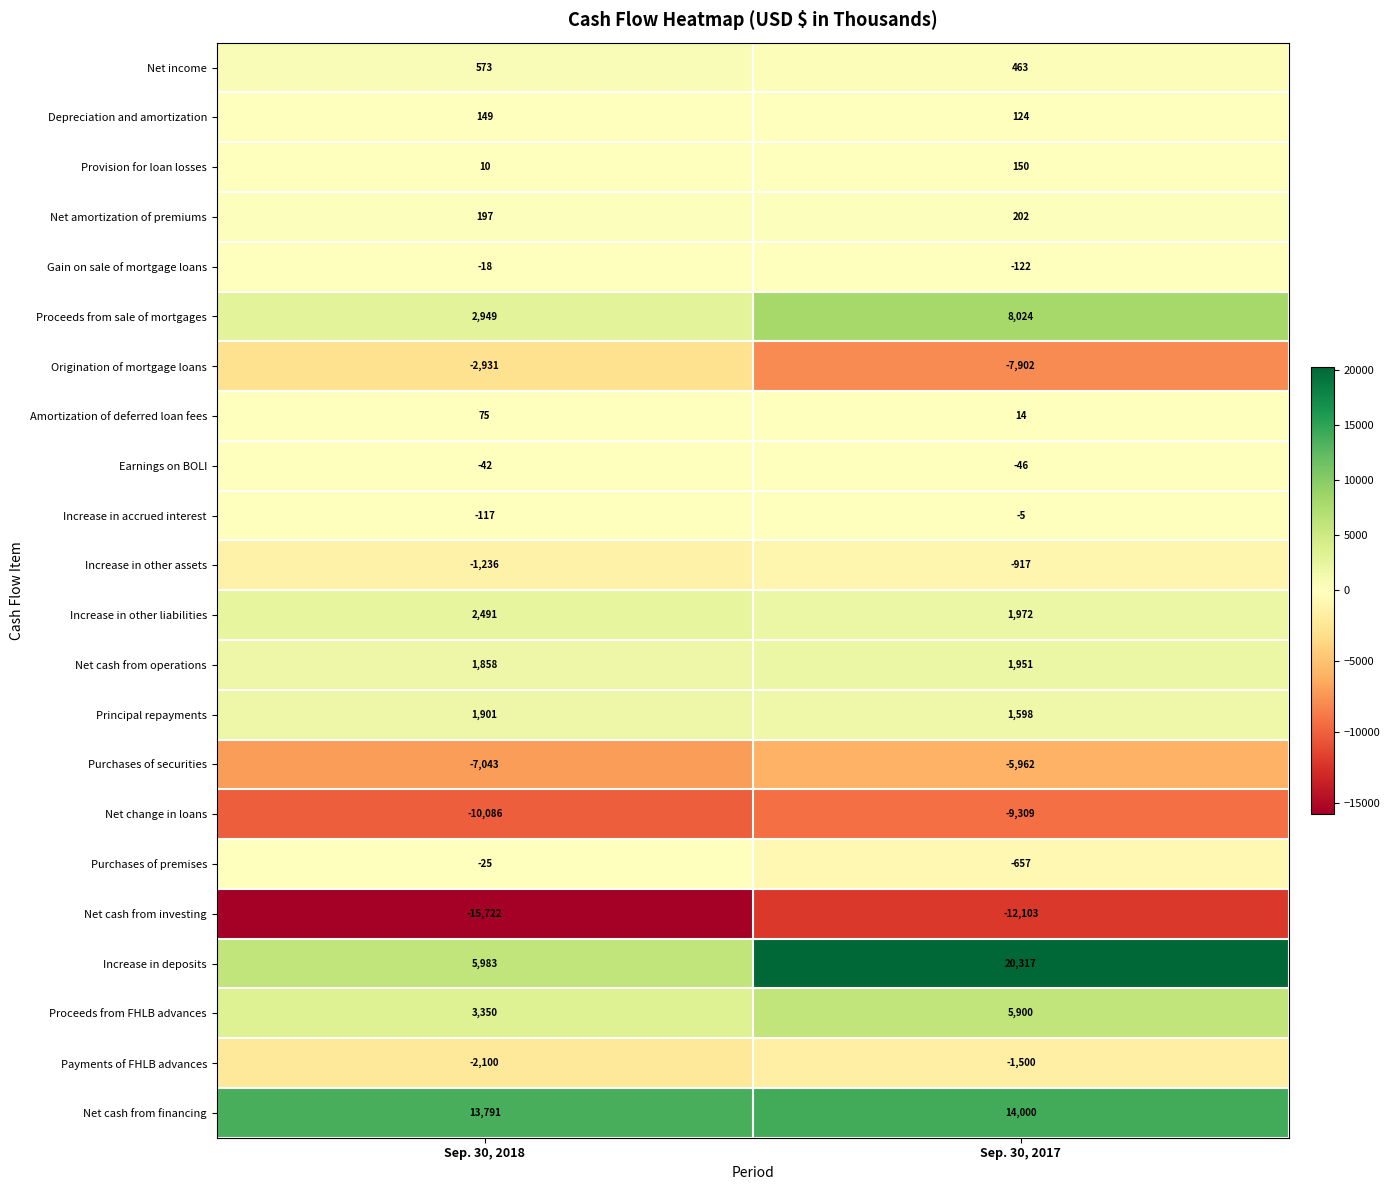

What value does the Gain on sale of mortgage loans series have at Sep. 30, 2018?

-18